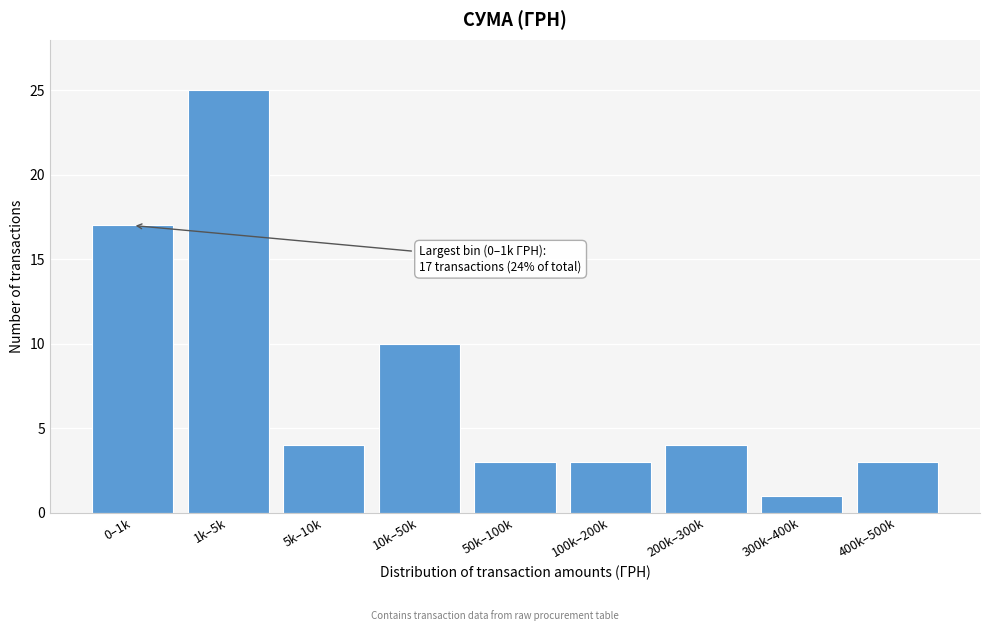

Reading right to left, list all the values displayed in this chart.

400k–500k=3	300k–400k=1	200k–300k=4	100k–200k=3	50k–100k=3	10k–50k=10	5k–10k=4	1k–5k=25	0–1k=17